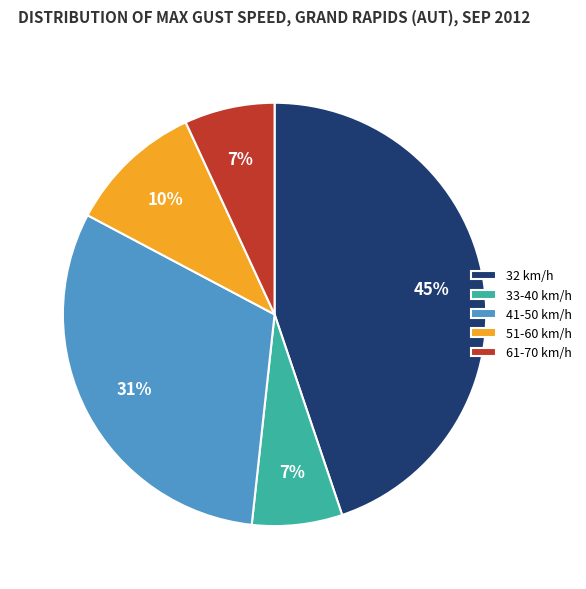

To the nearest percent, what portion does 41-50 km/h represent?

31%